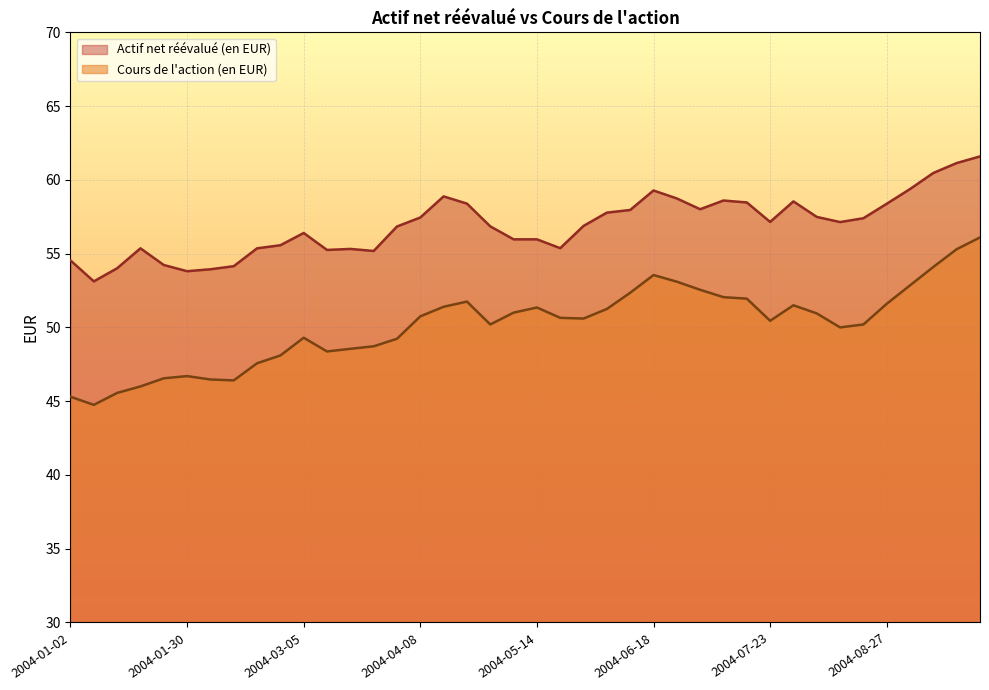

What is the label of the 14th point from the left?

2004-03-26